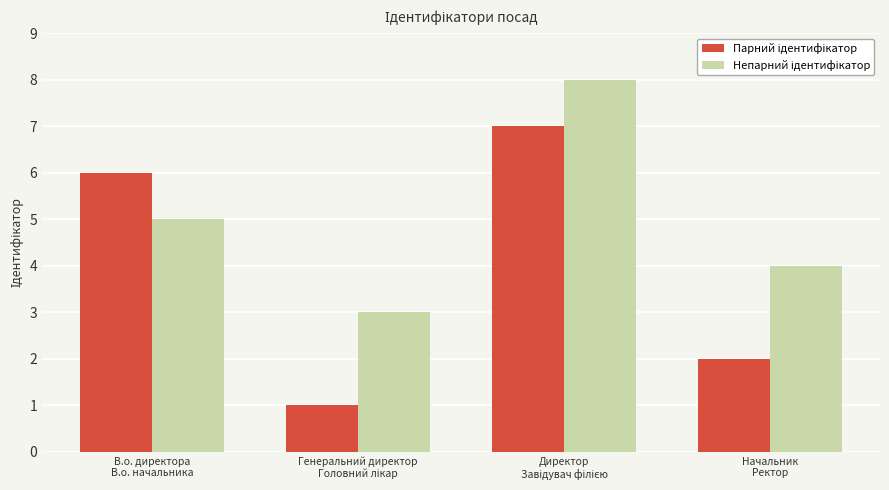

Is it true that Парний ідентифікатор equals 2 at Начальник
Ректор?

True